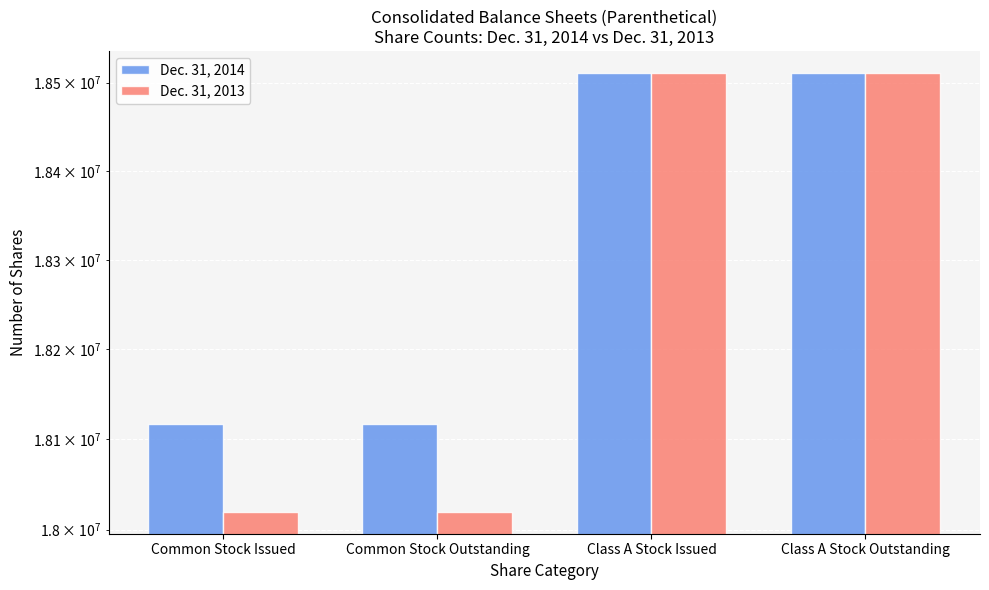

The Dec. 31, 2013 series shows 26596392 at Class A Stock Outstanding. True or false?

False